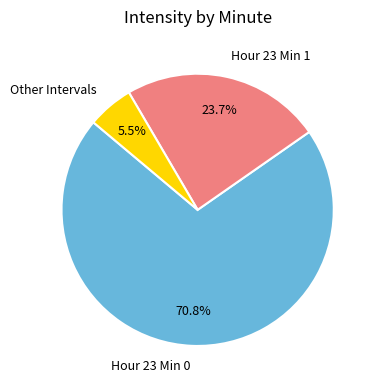

To the nearest percent, what is the average slice percentage?

33%